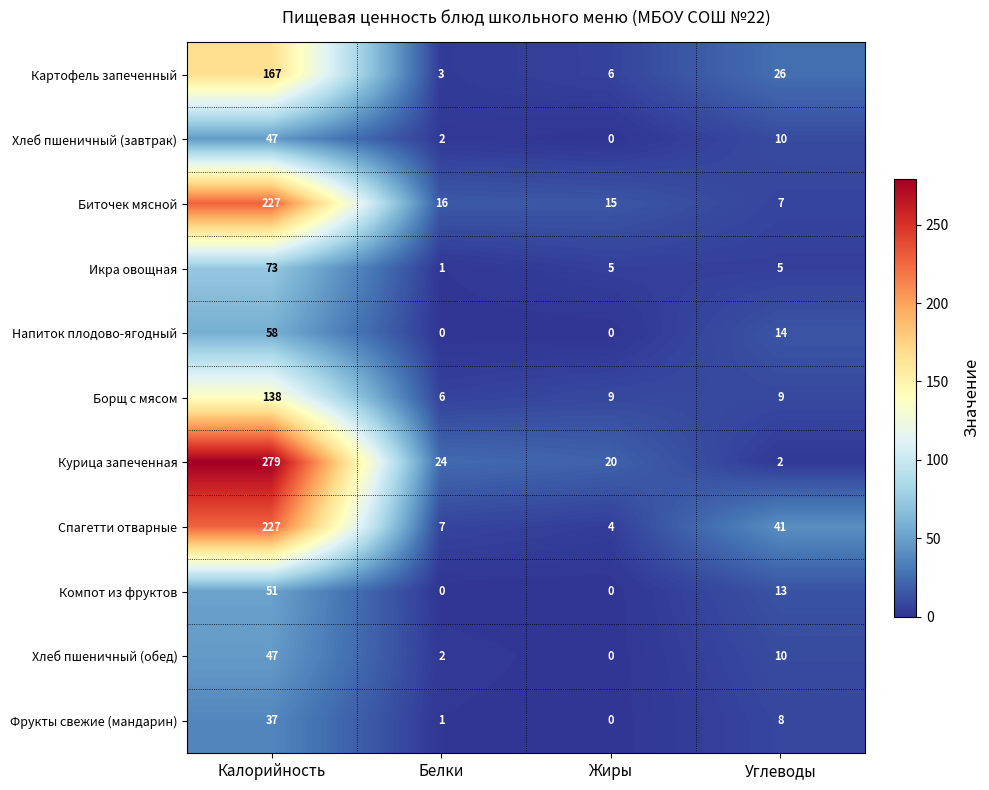

The value of Курица запеченная at Жиры is 20. True or false?

True